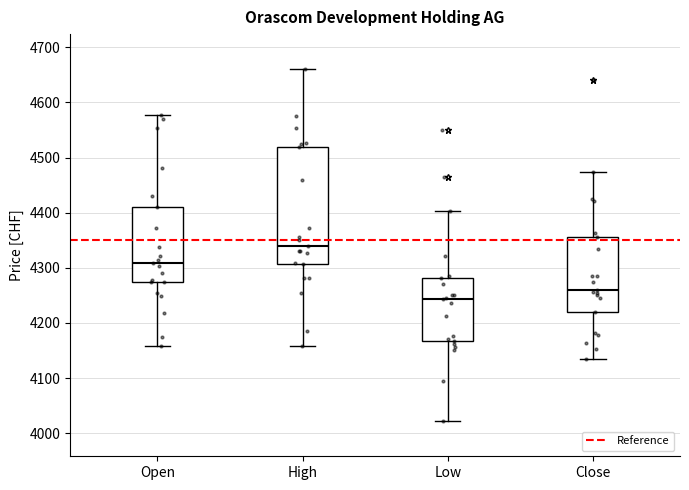

Which box has the highest median line?

High